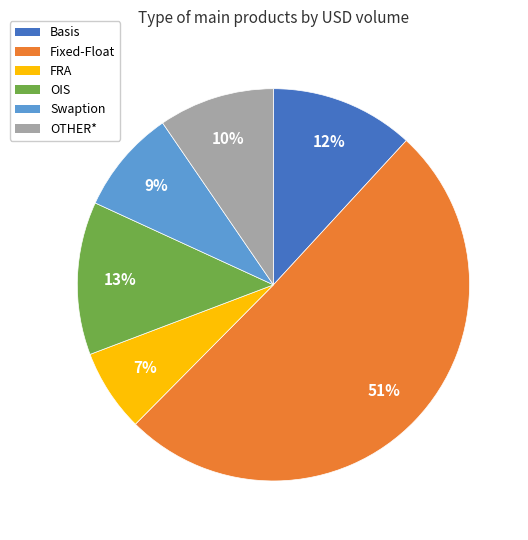

To the nearest percent, what is the average slice percentage?

17%